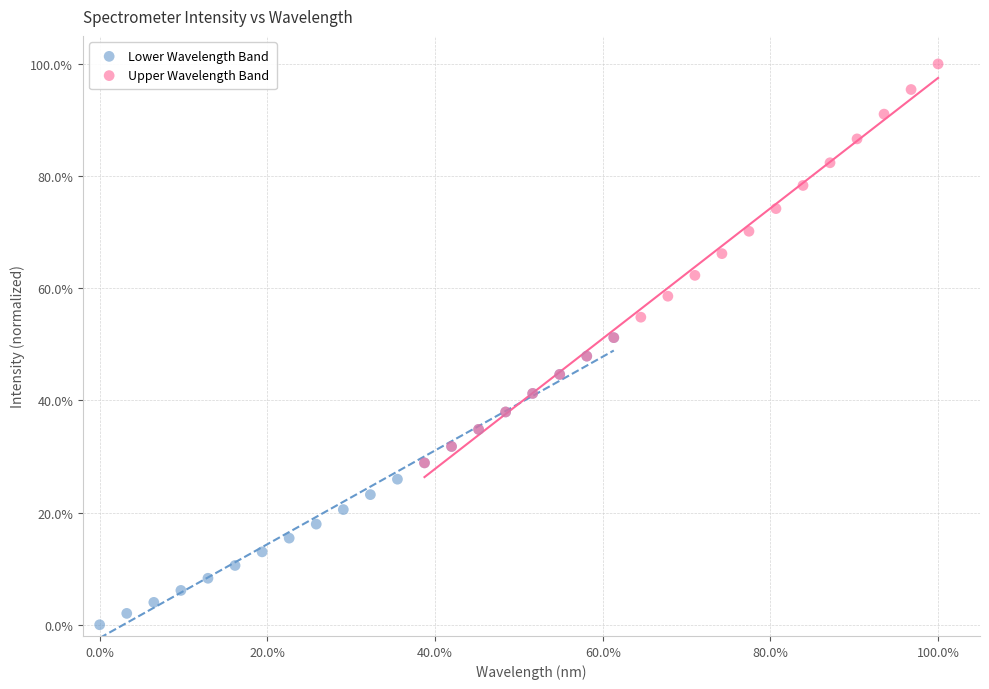

Which series has the widest spread of Y values?

Upper Wavelength Band